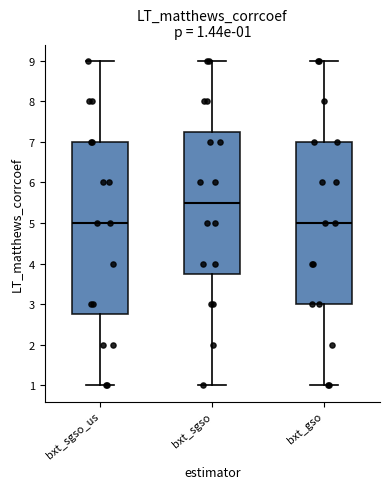

Which box is the tallest, from its lower edge to its upper edge?

bxt_sgso_us